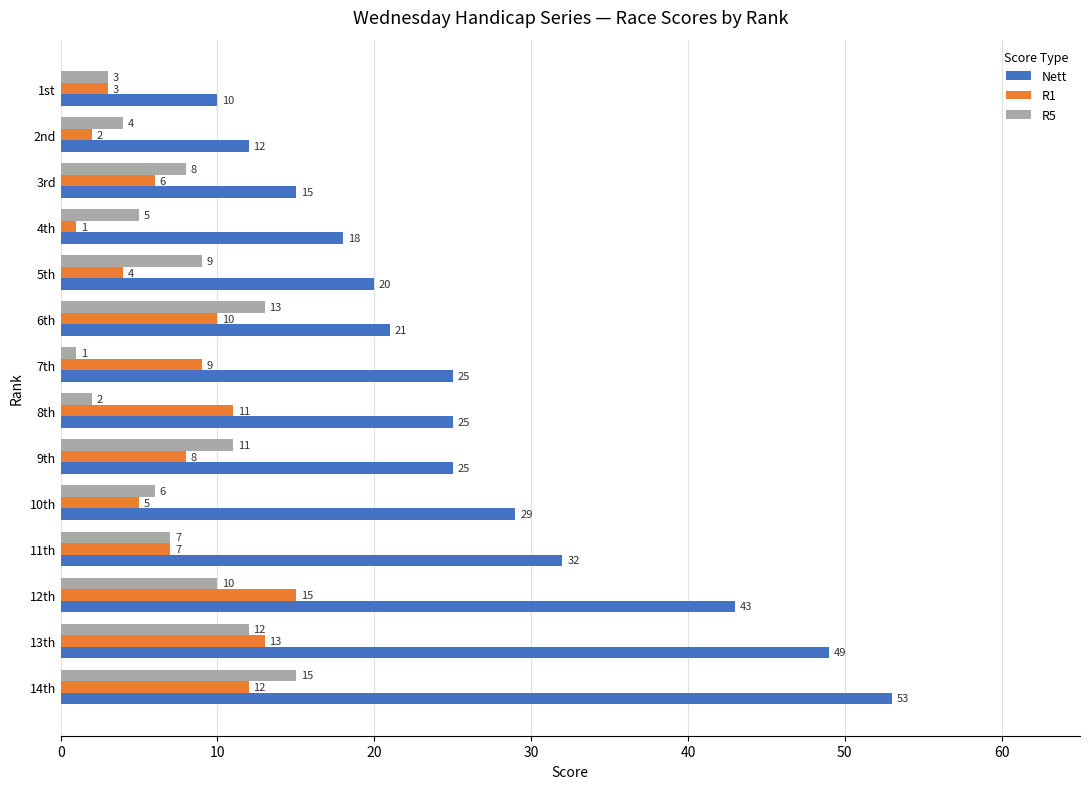

Rank the categories by R1 value from lowest to highest.

4th, 2nd, 1st, 5th, 10th, 3rd, 11th, 9th, 7th, 6th, 8th, 14th, 13th, 12th